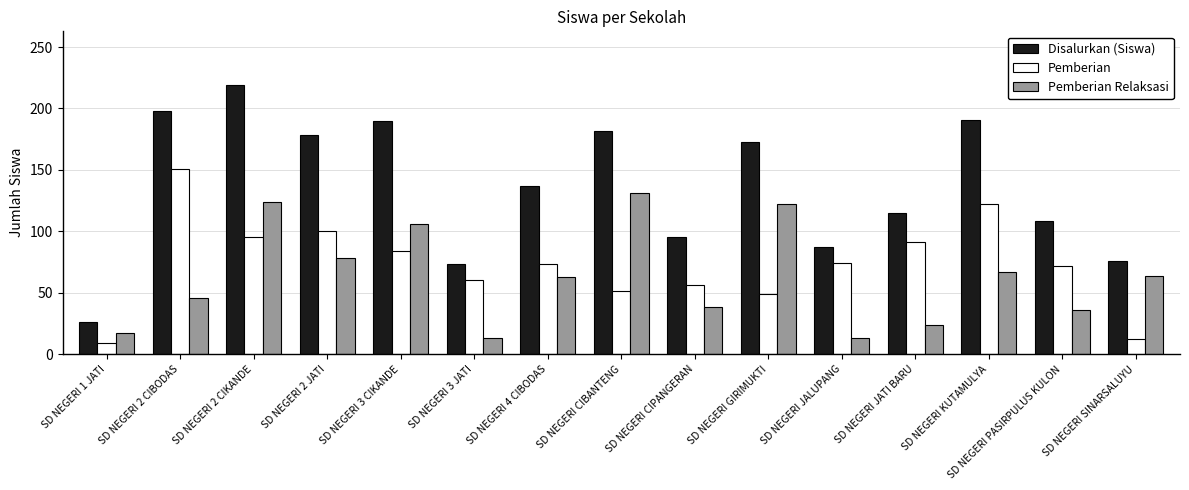

What value does the Disalurkan (Siswa) series have at SD NEGERI 2 CIBODAS, to the nearest 5?

200